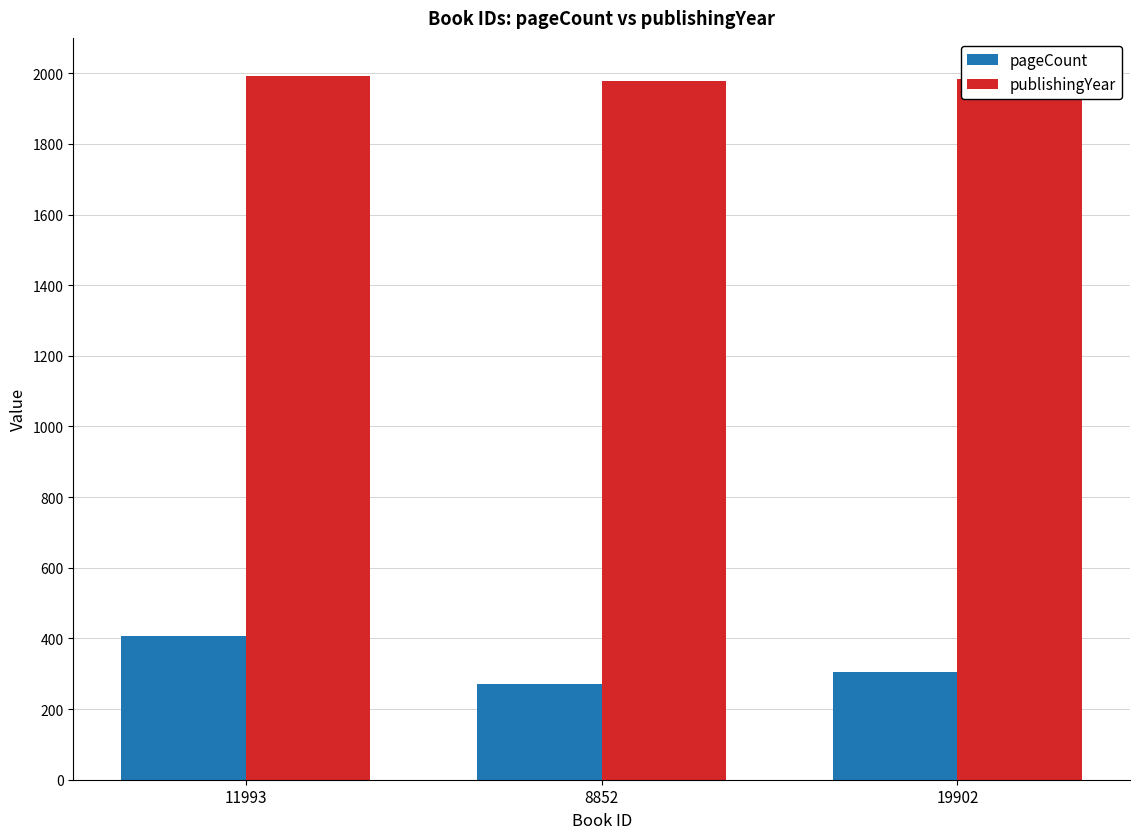

How many values in the publishingYear series are below 1984?

1